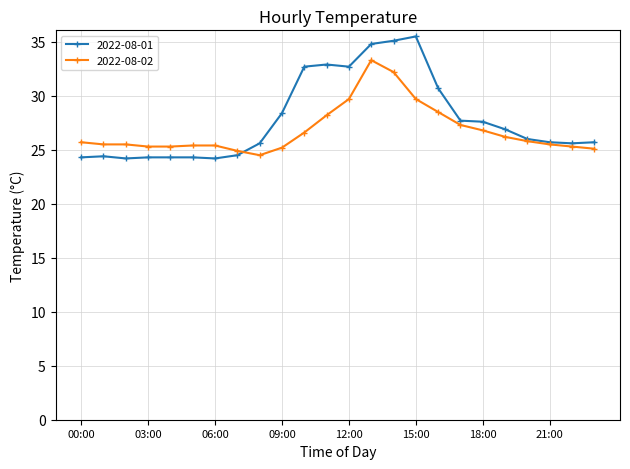

What is the maximum value for 2022-08-01?

35.5